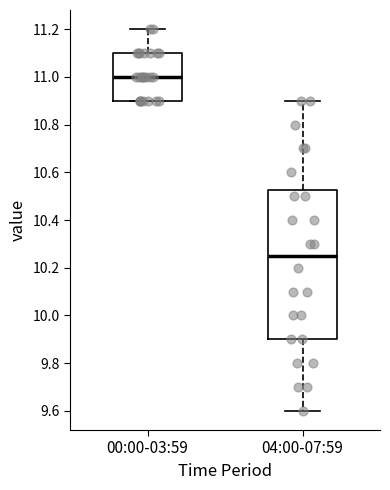

Comparing the boxes themselves (not the whiskers), which one is the tallest?

04:00-07:59